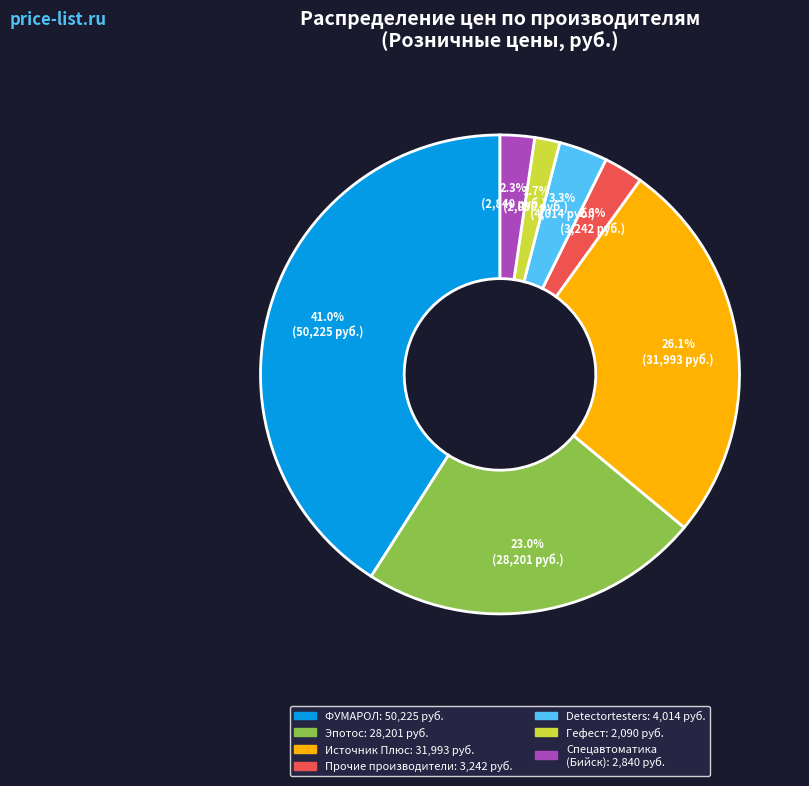

Does any single category account for the majority?

No